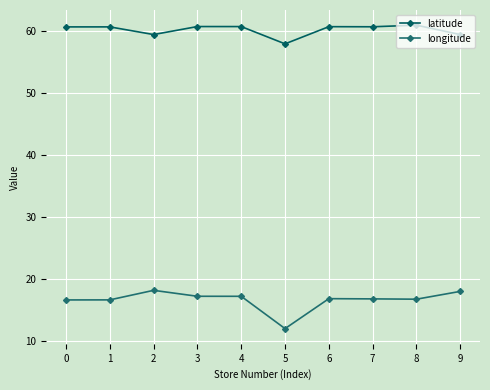

What is the difference between the highest and lowest values at 9?

41.4